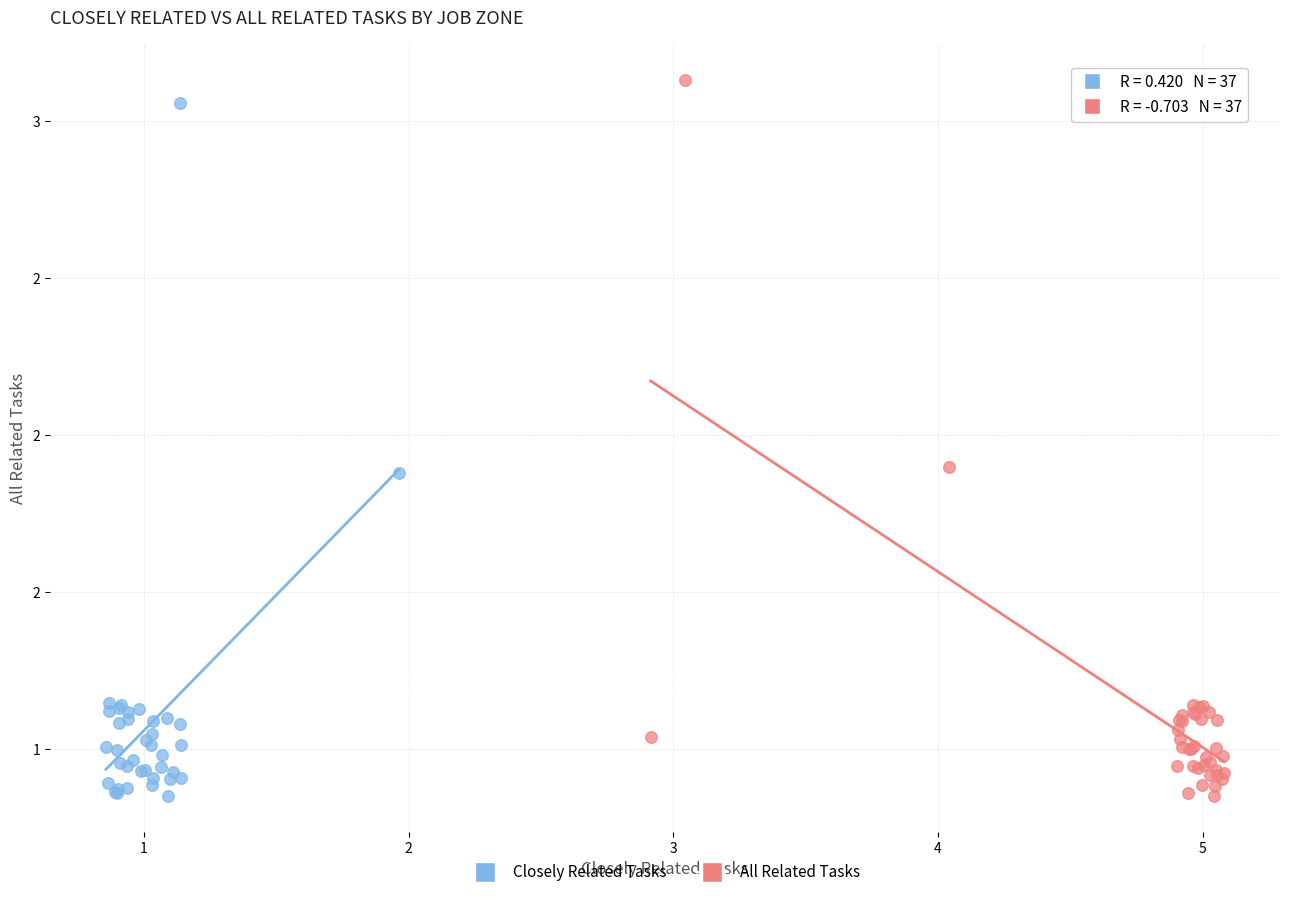

What are all the series names shown in the legend?

Closely Related Tasks, All Related Tasks